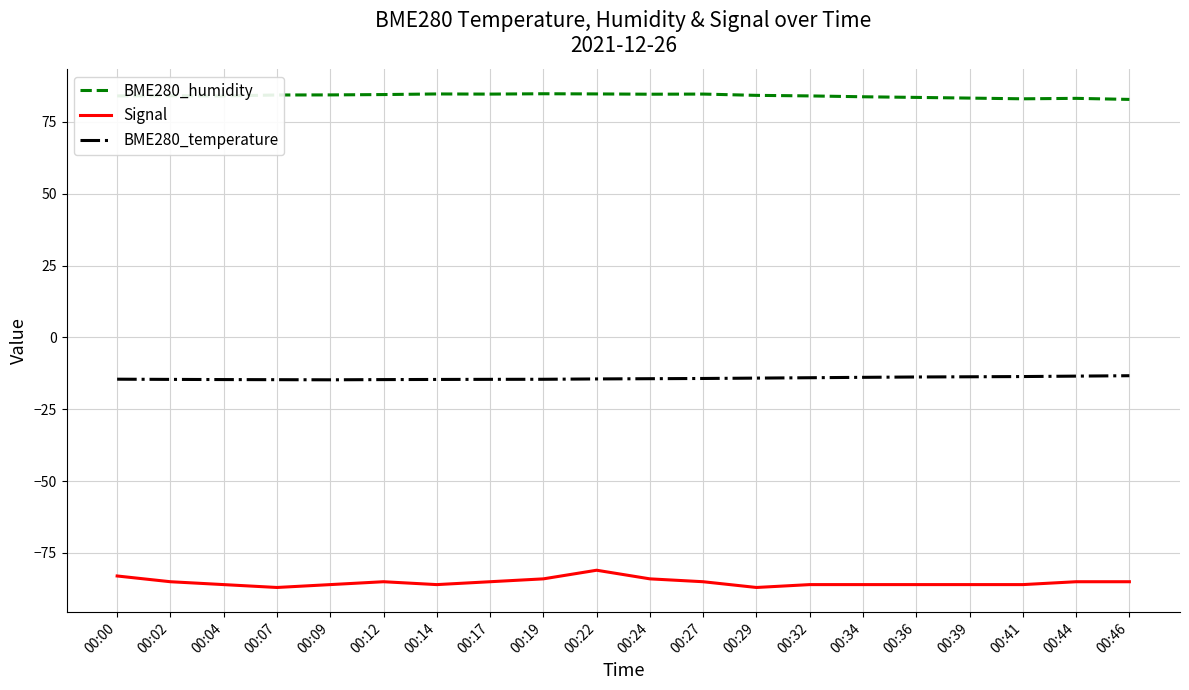

Which series has the widest spread of values?

Signal